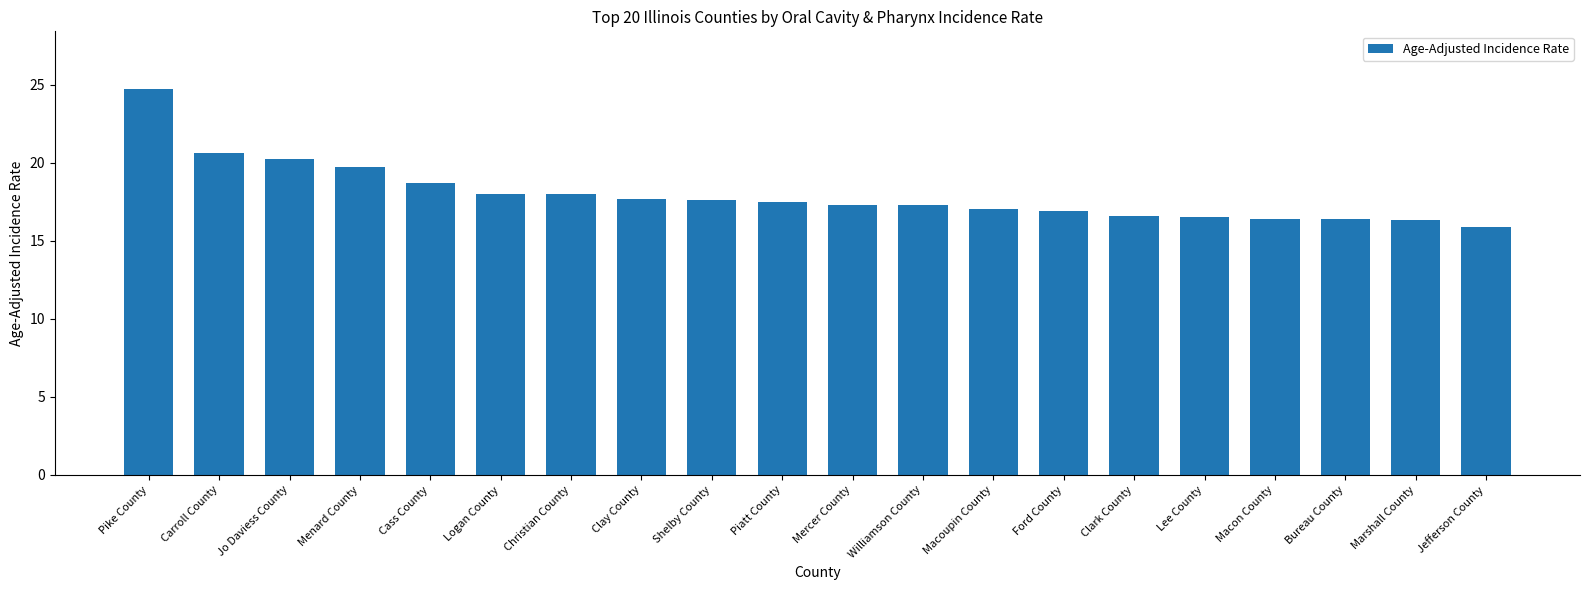

True or false: the data shows 19.7 at Menard County.

True